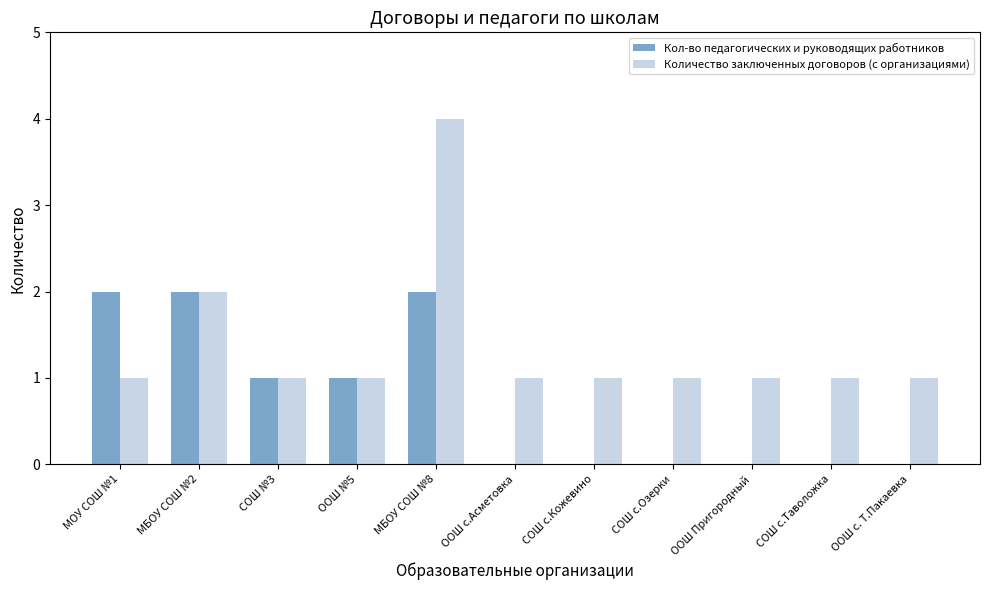

At which category is the sum across all series the highest?

МБОУ СОШ №8